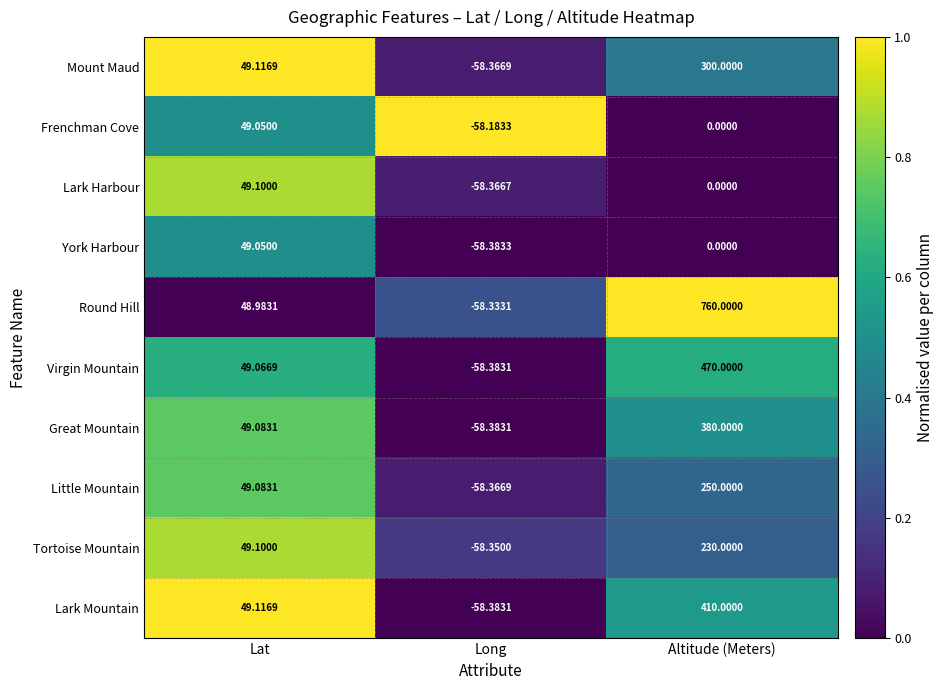

At how many categories does at least one series exceed 0?

2